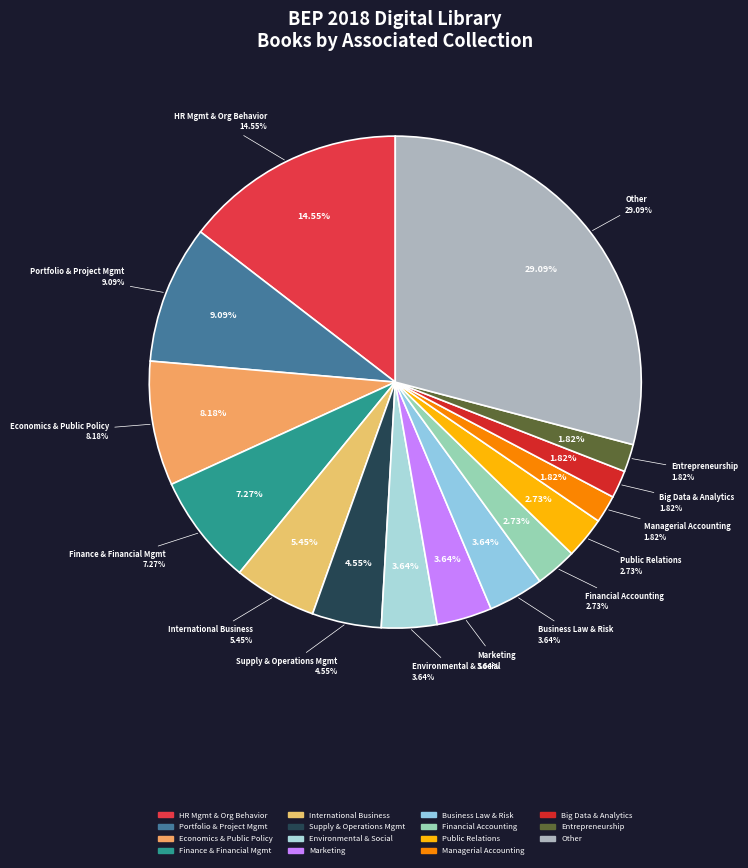

To the nearest percent, what is the combined percentage of International Business and Supply and Operations Management?

10%